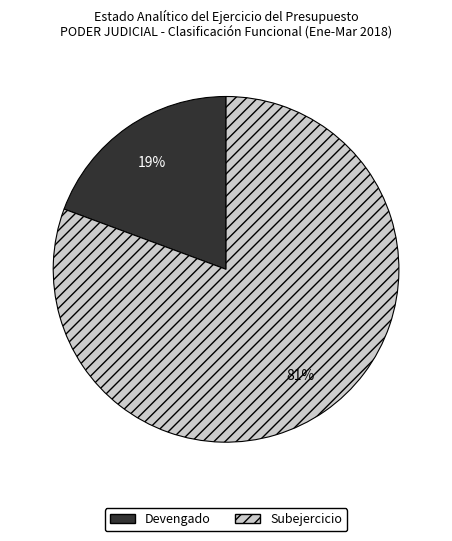

To the nearest percent, what percentage of the pie is Devengado?

19%